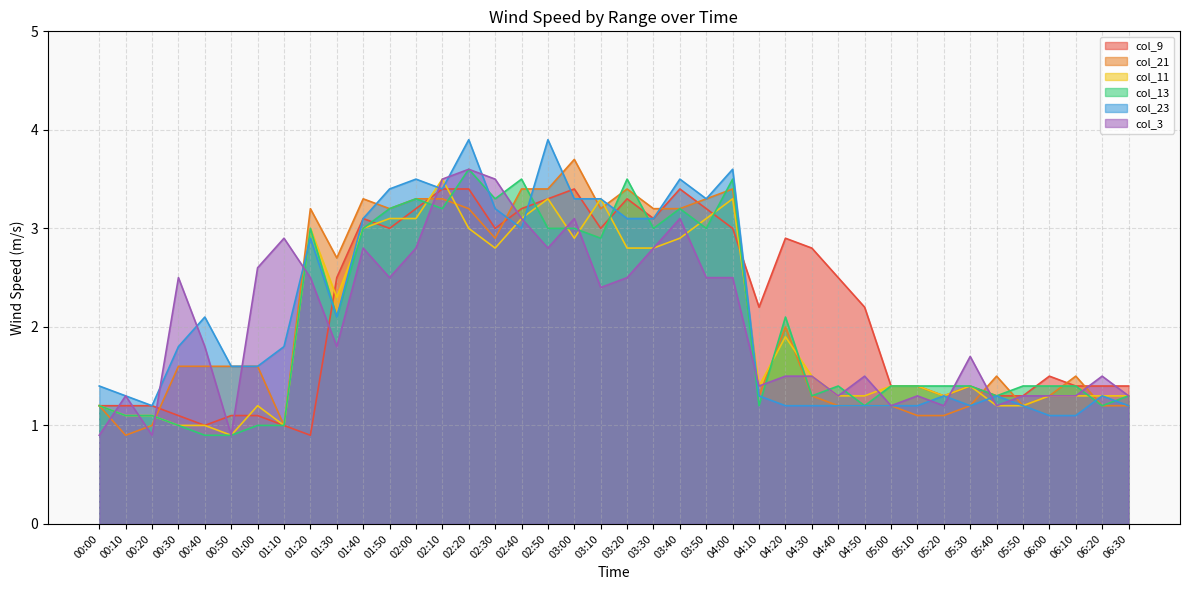

Rank the categories by col_21 value from highest to lowest.

03:00, 02:40, 02:50, 03:20, 04:00, 01:40, 02:00, 02:10, 03:50, 01:20, 01:50, 02:20, 03:10, 03:30, 03:40, 02:30, 01:30, 04:20, 00:30, 00:40, 00:50, 01:00, 05:40, 06:10, 04:10, 04:30, 06:00, 00:00, 04:40, 04:50, 05:00, 05:30, 05:50, 06:20, 06:30, 05:10, 05:20, 00:20, 01:10, 00:10